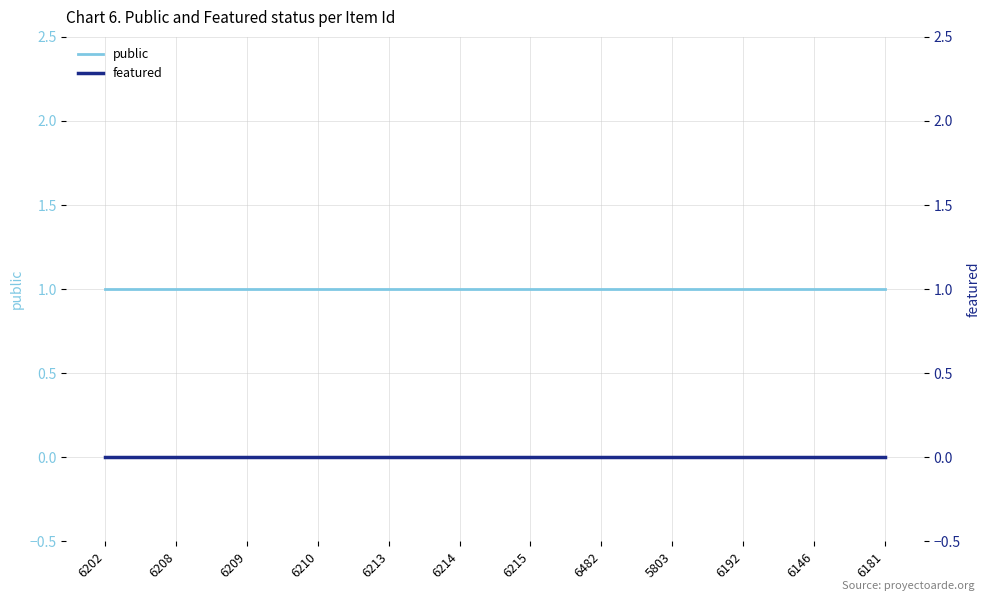

What is the value of the public point at the 11th from the left?

1